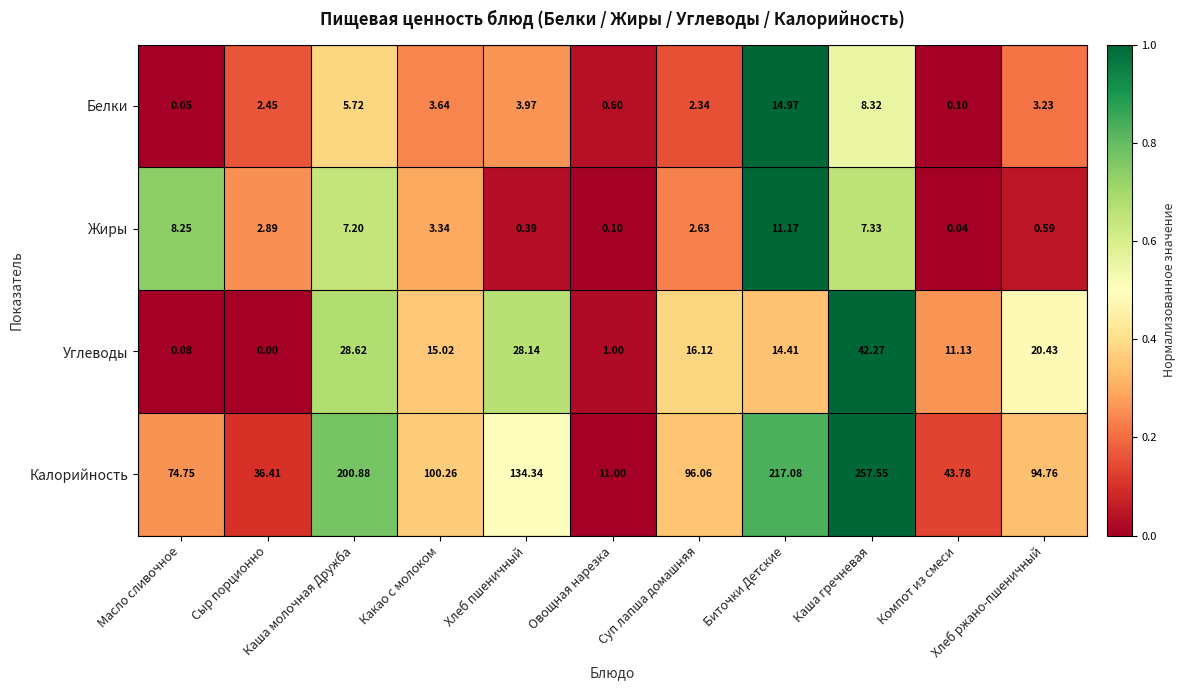

Which series changed the most between Каша молочная Дружба and Каша гречневая?

Калорийность